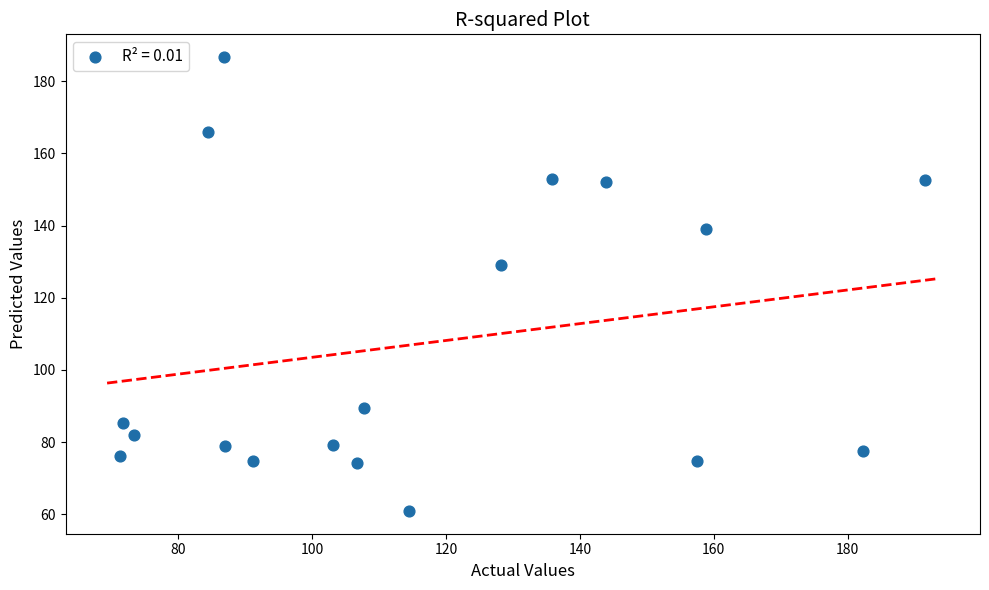

What Y value in the scatter plot is closest to 123?

129.1